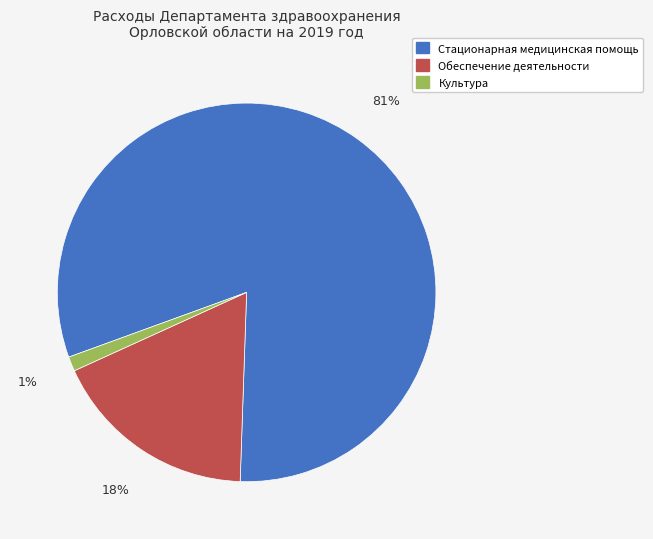

Does any single category account for the majority?

Yes